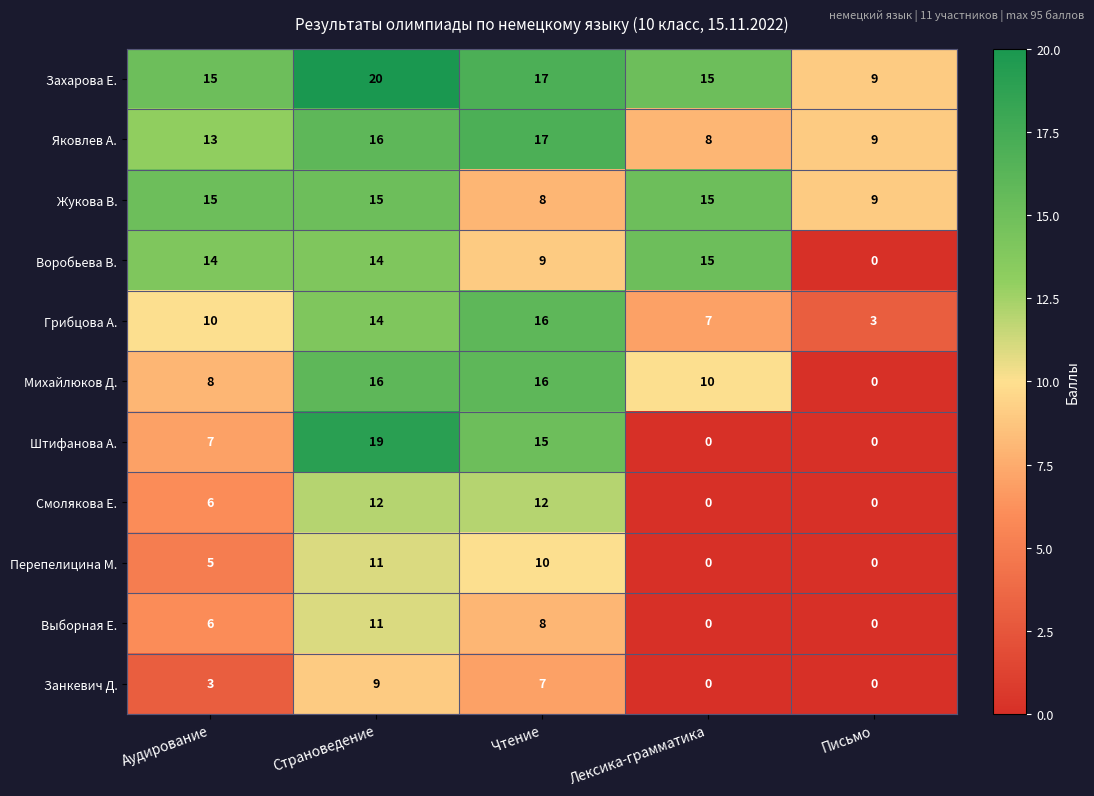

At which category is the sum across all series the highest?

Страноведение